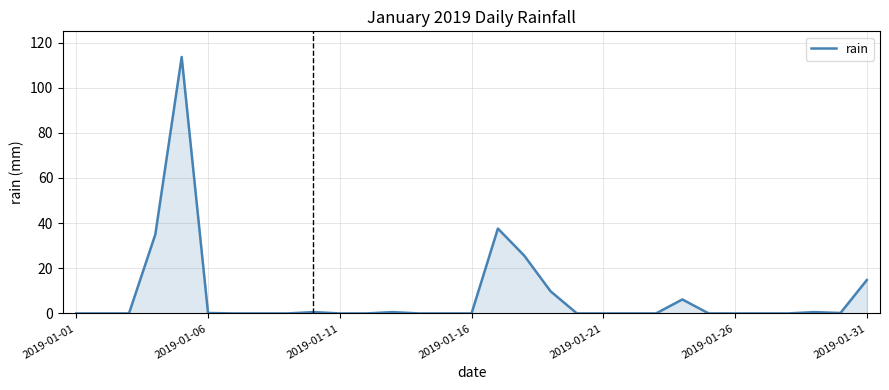

What is the difference between the maximum and minimum values?

113.6